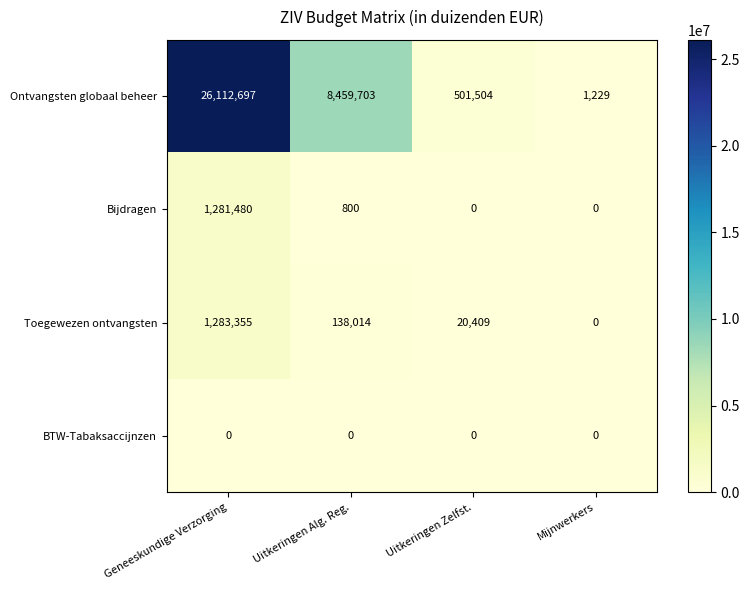

How many data points does each series have?

4